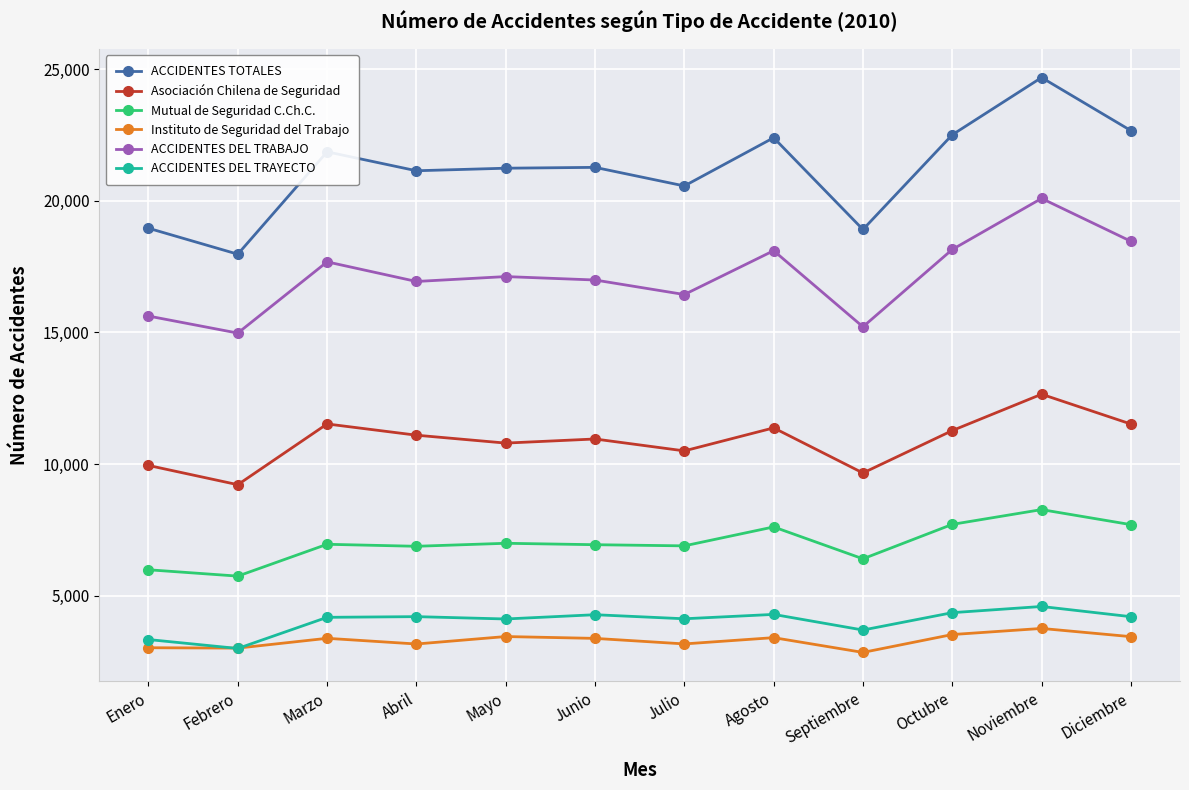

What is the difference between the second highest and second lowest values in the Instituto de Seguridad del Trabajo series?

515